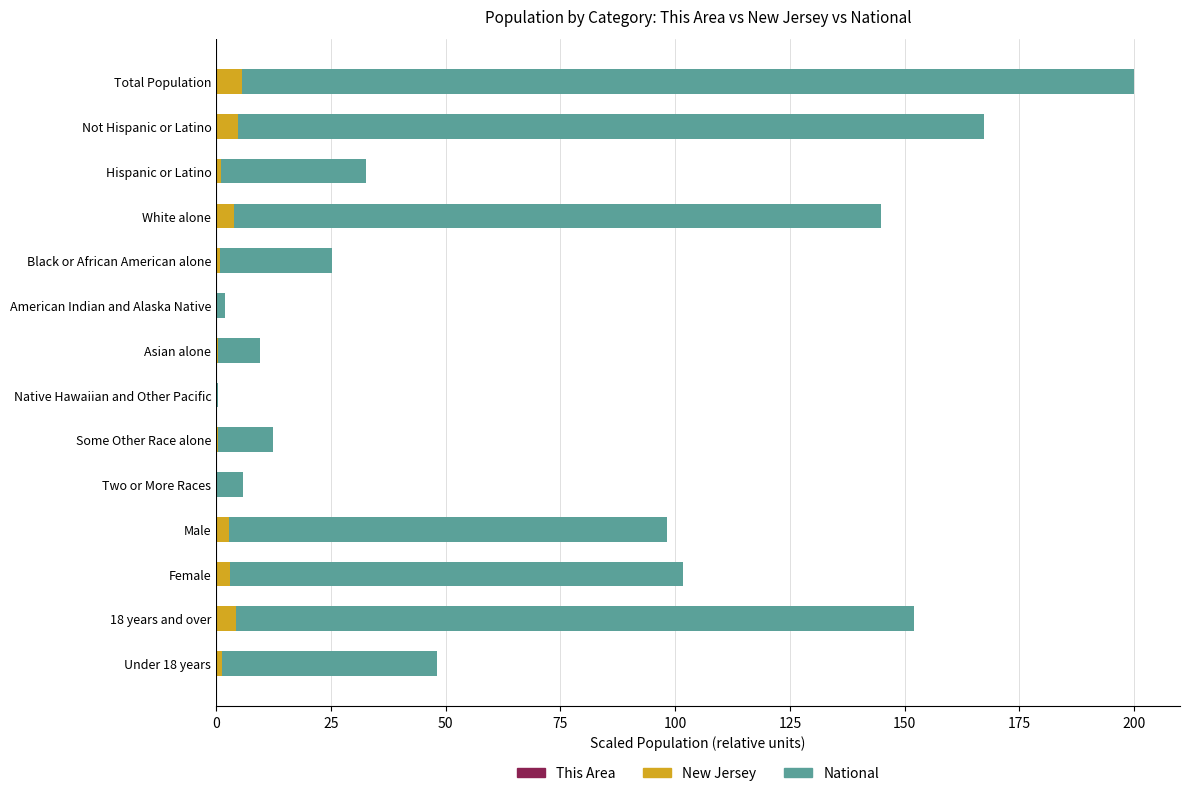

At which category is the sum across all series the highest?

Total Population